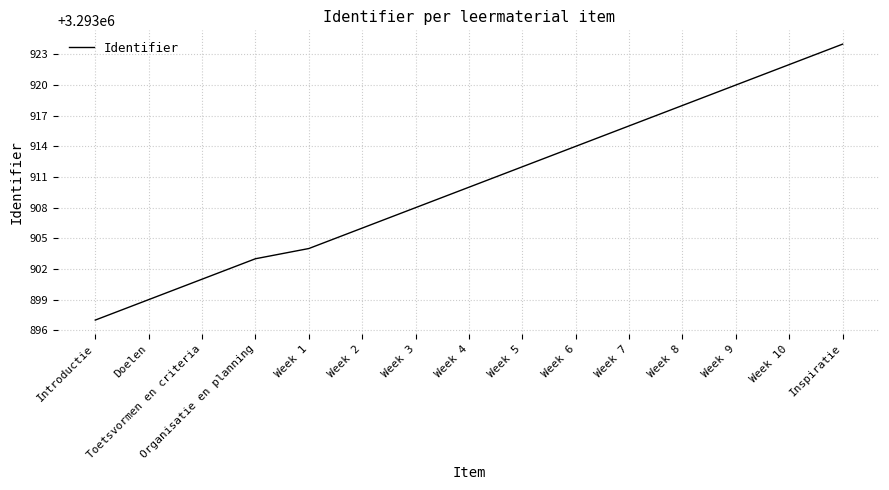

What is the difference between the maximum and minimum values?

27